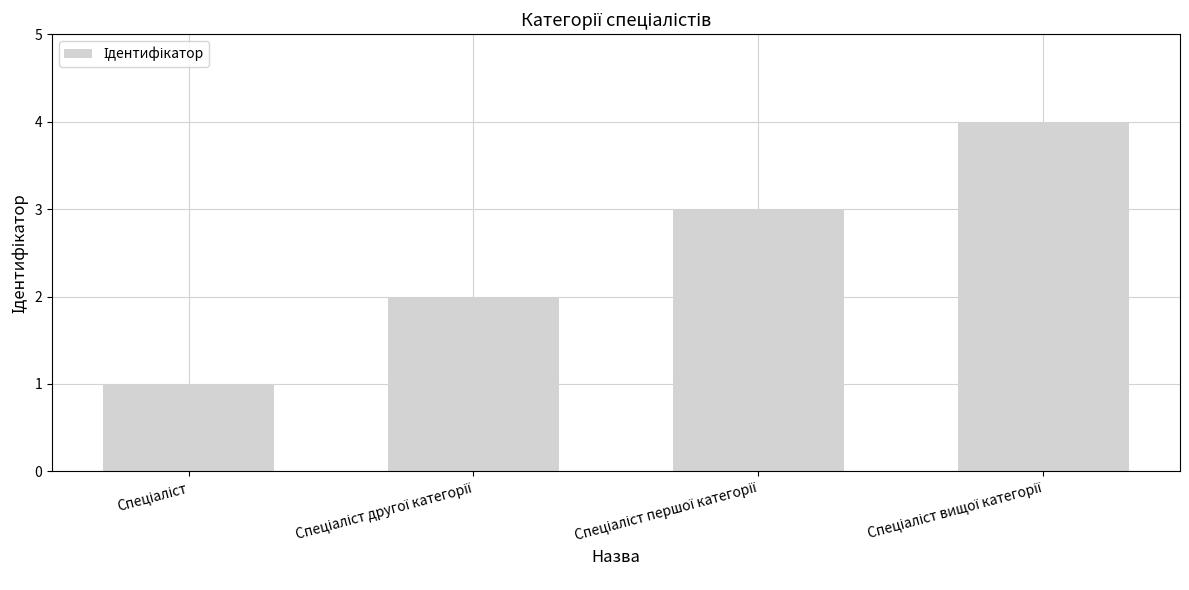

What is the difference between the maximum and minimum values?

3